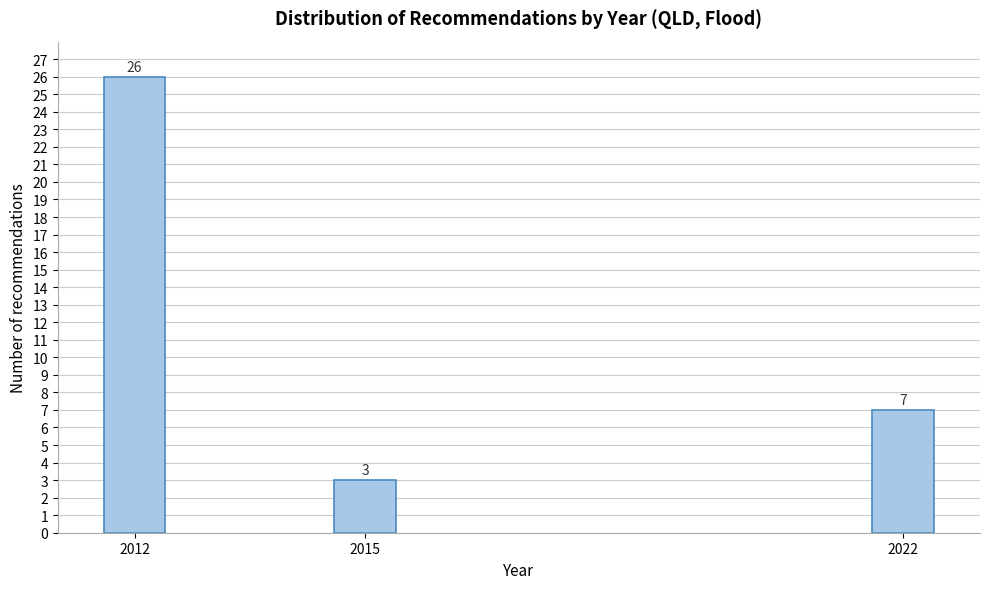

Reading left to right, transcribe all the data shown in this chart.

2012=26	2015=3	2022=7